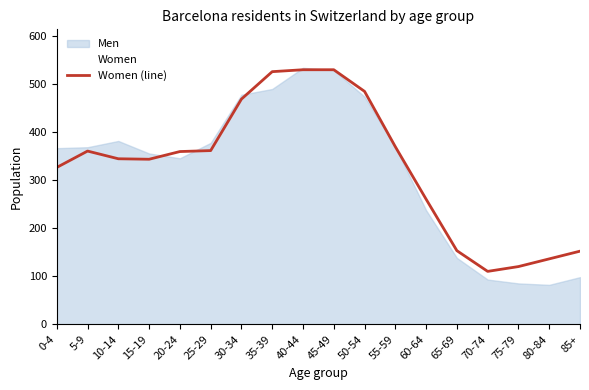

What is the highest value of the Women (line) series?

529